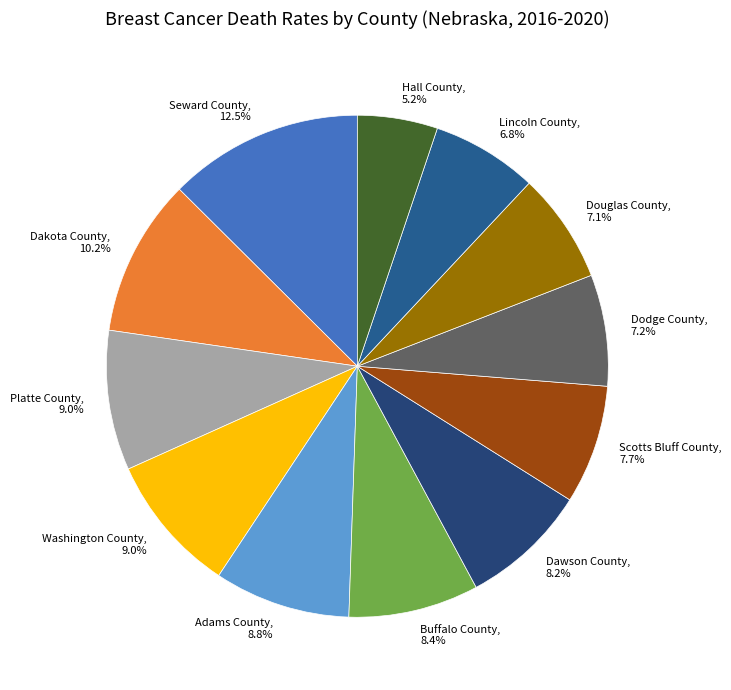

Count the number of slices in the pie.

12